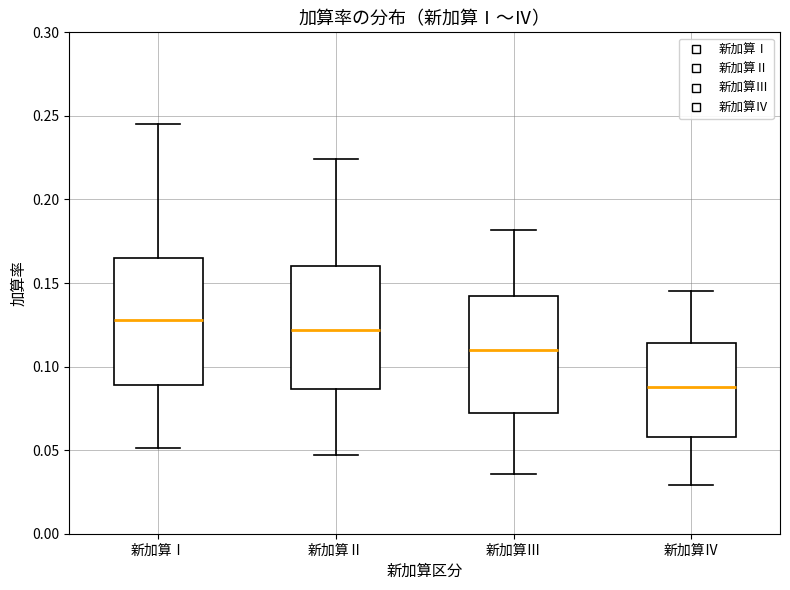

Reading left to right, transcribe this box plot: for each box, give where its median line is, the range the box spans, and where its two whiskers end, as read against the y-axis. The values are not printed on the chart, so give them approximately, as read against the axis.

新加算Ⅰ: median 0.130, box 0.090 to 0.165, whiskers 0.050 to 0.245
新加算Ⅱ: median 0.120, box 0.085 to 0.160, whiskers 0.045 to 0.225
新加算Ⅲ: median 0.110, box 0.075 to 0.140, whiskers 0.035 to 0.180
新加算Ⅳ: median 0.090, box 0.060 to 0.115, whiskers 0.030 to 0.145